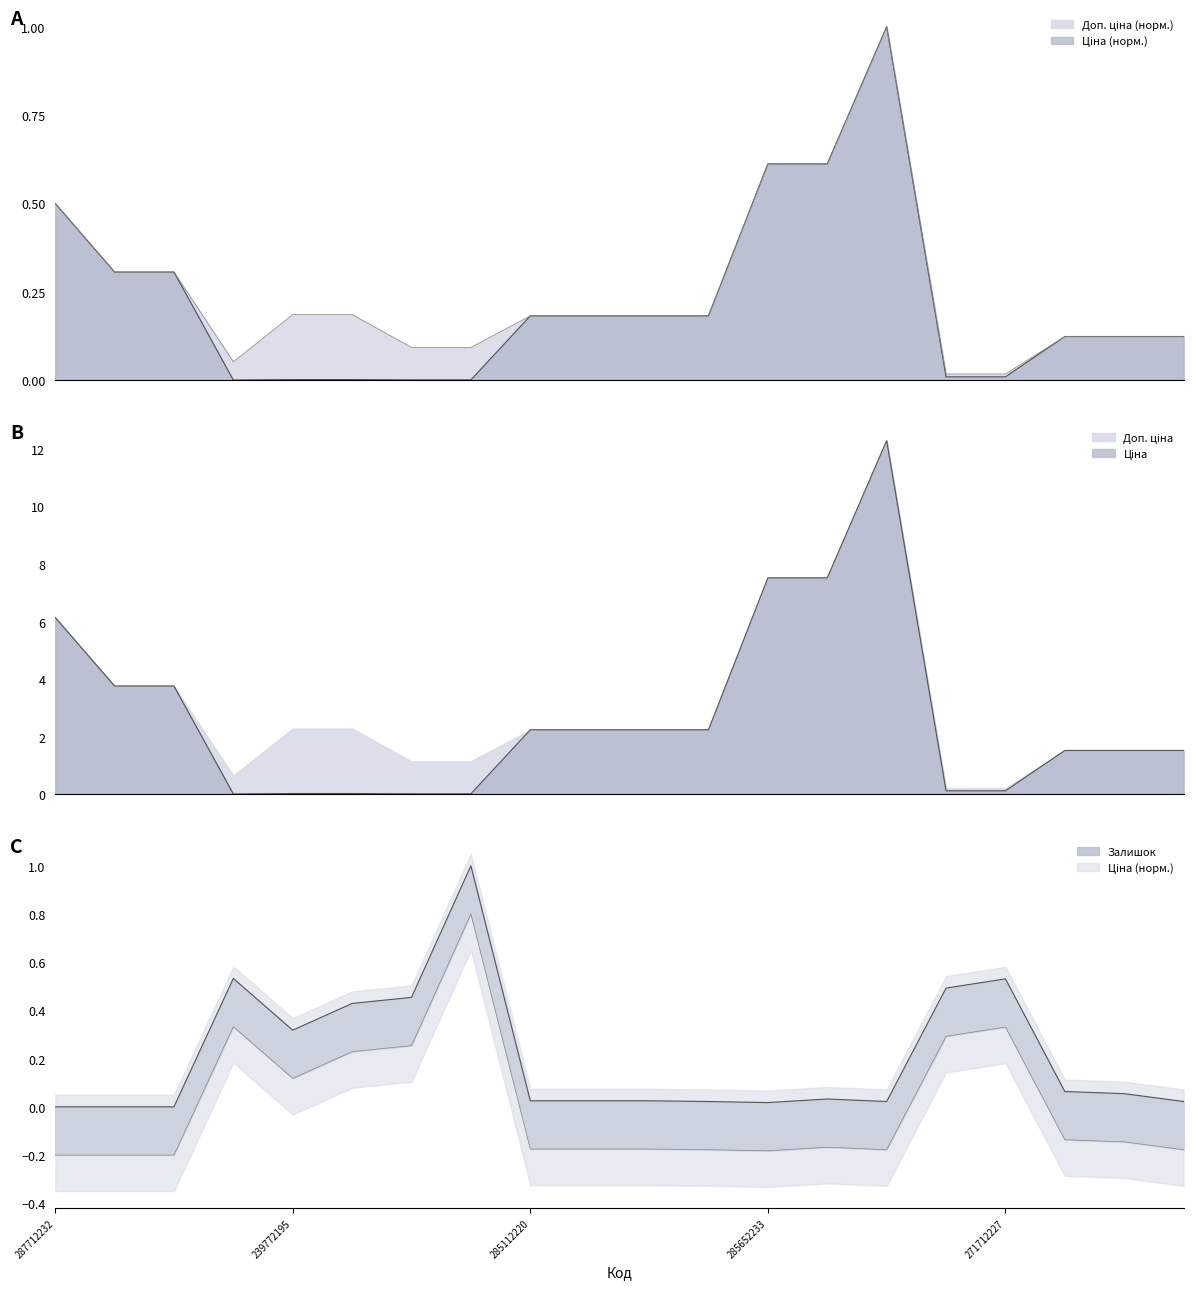

Which series ends up on top after the final intersection of Залишок and Ціна?

Ціна